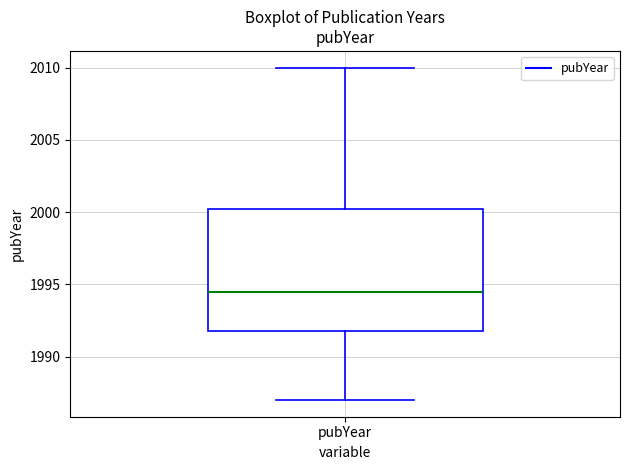

Read this box plot against the y-axis: the position of the median line, the range covered by the box, and the ends of both whiskers. The values are not printed on the chart, so give them approximately, as read against the axis.

median 1994.5, box 1992.0 to 2000.5, whiskers 1987.0 to 2010.0